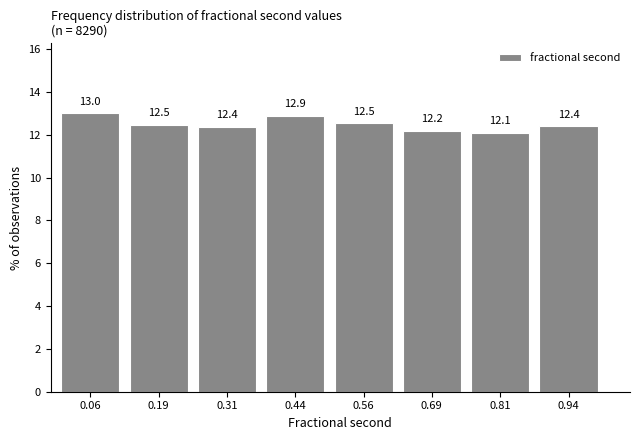

Reading left to right, transcribe this chart: for each bar, give the range it covers on the x-axis and its height. The bar edges are not printed on the chart, so give them approximately, as read against the axis.

0.000 to 0.125: 13.0
0.125 to 0.250: 12.5
0.250 to 0.375: 12.4
0.375 to 0.500: 12.9
0.500 to 0.625: 12.5
0.625 to 0.750: 12.2
0.750 to 0.875: 12.1
0.875 to 1.000: 12.4